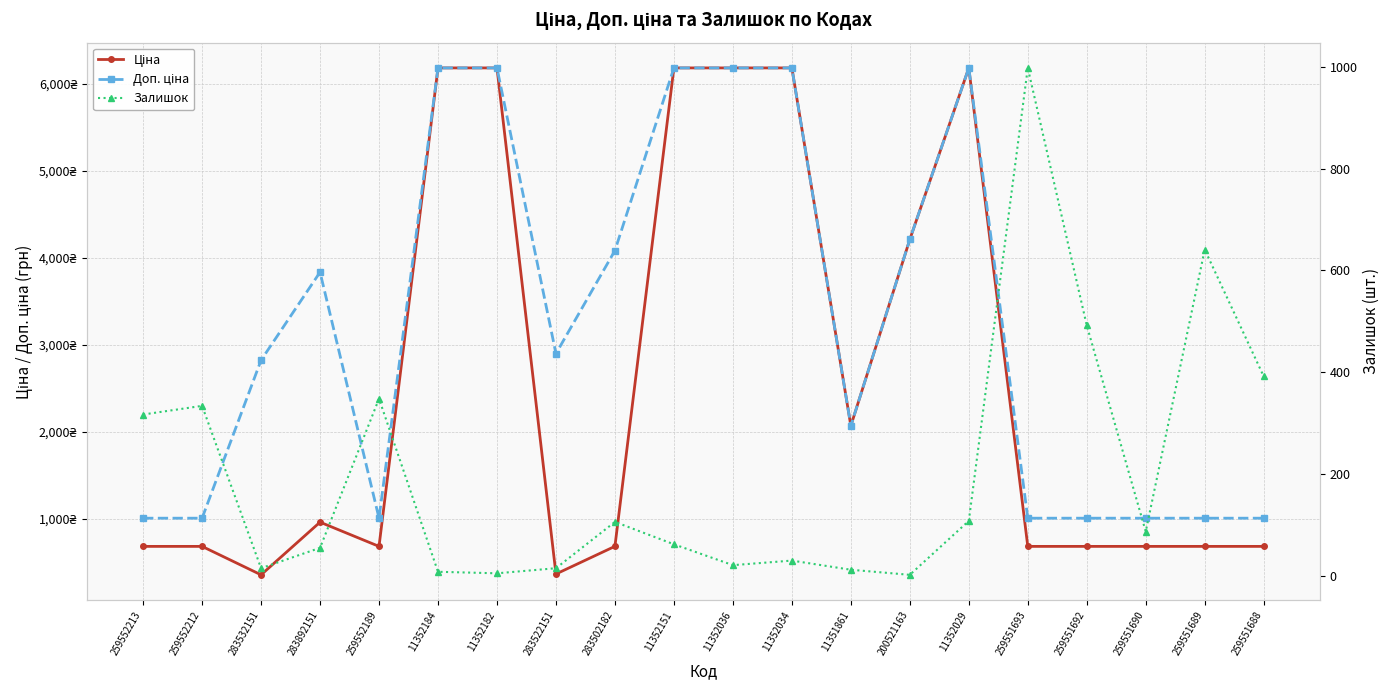

What is the total value across all series at 11352182?

12370.1